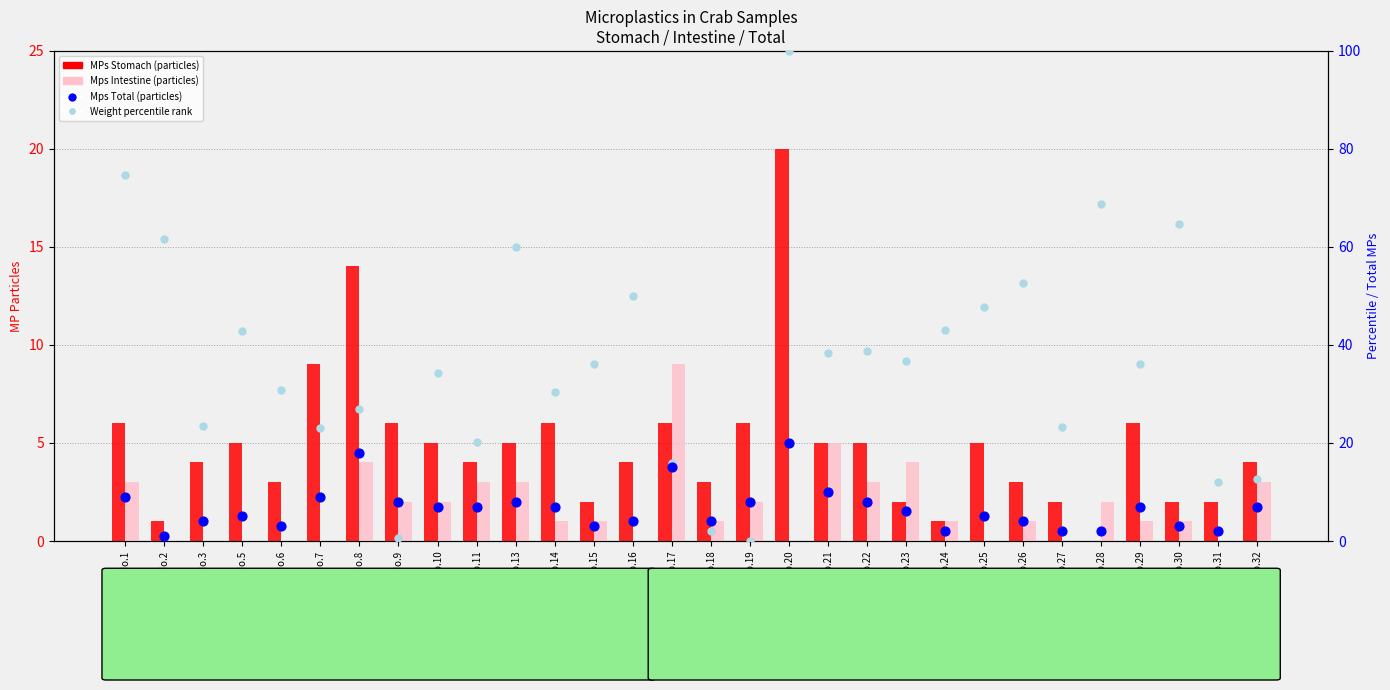

What is the total value across all series at No.25?

57.7